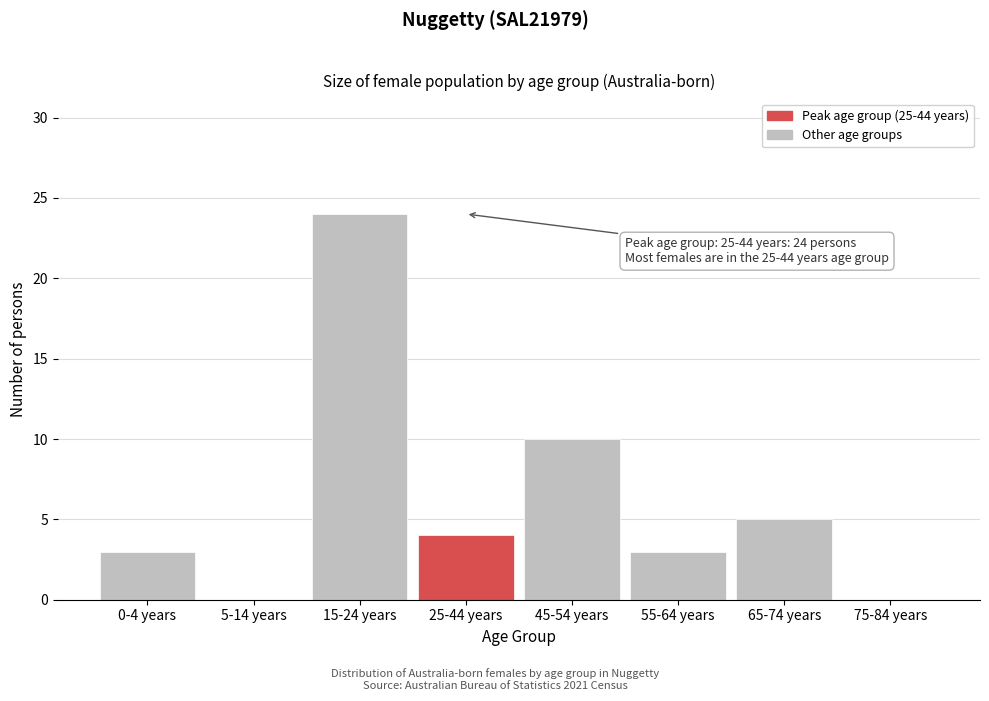

Reading left to right, transcribe all the data shown in this chart.

0-4 years=3	5-14 years=0	15-24 years=24	25-44 years=4	45-54 years=10	55-64 years=3	65-74 years=5	75-84 years=0